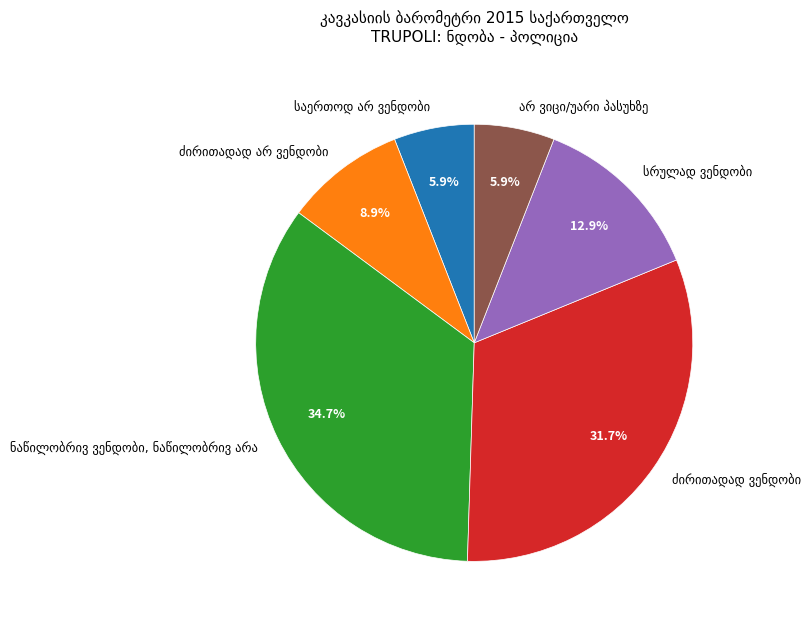

Count the number of slices in the pie.

6